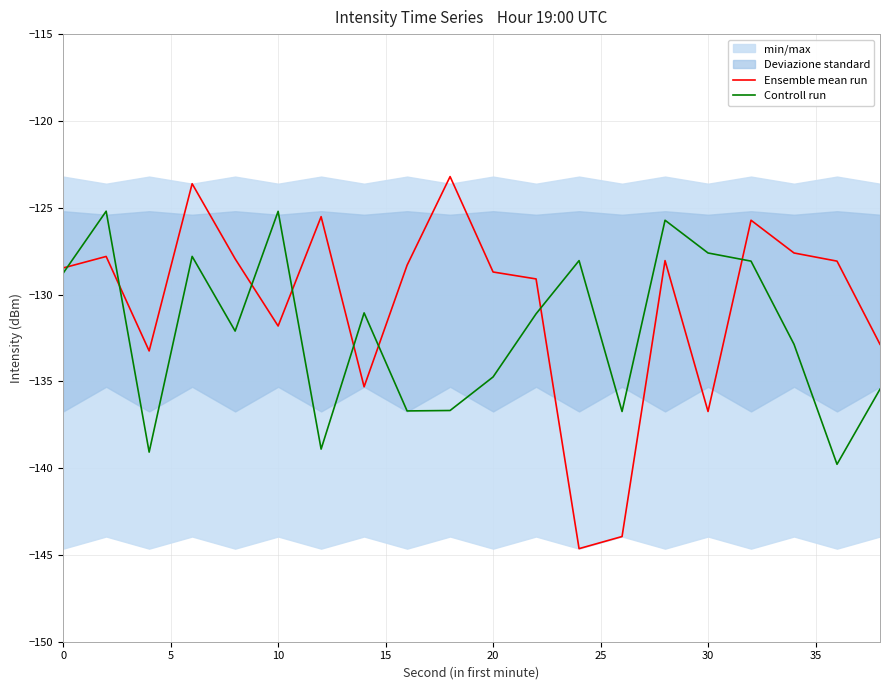

Rank the series by their average value, from lowest to highest.

Controll run, Ensemble mean run